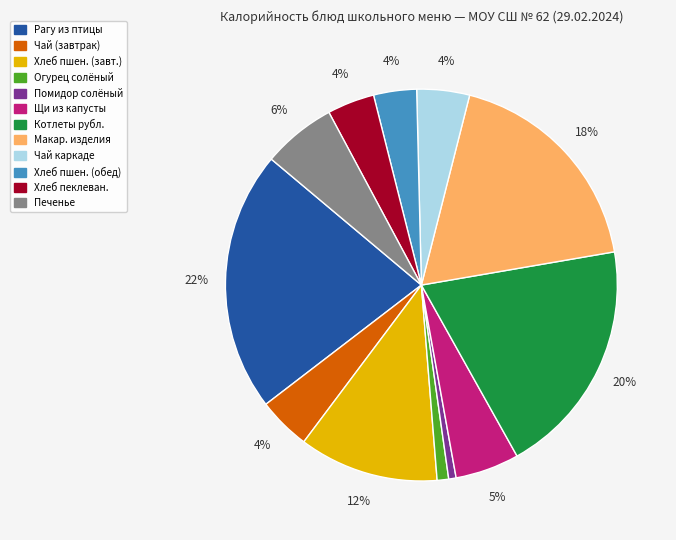

To the nearest percent, what is the combined percentage of Печенье and Хлеб пеклеван.?

10%